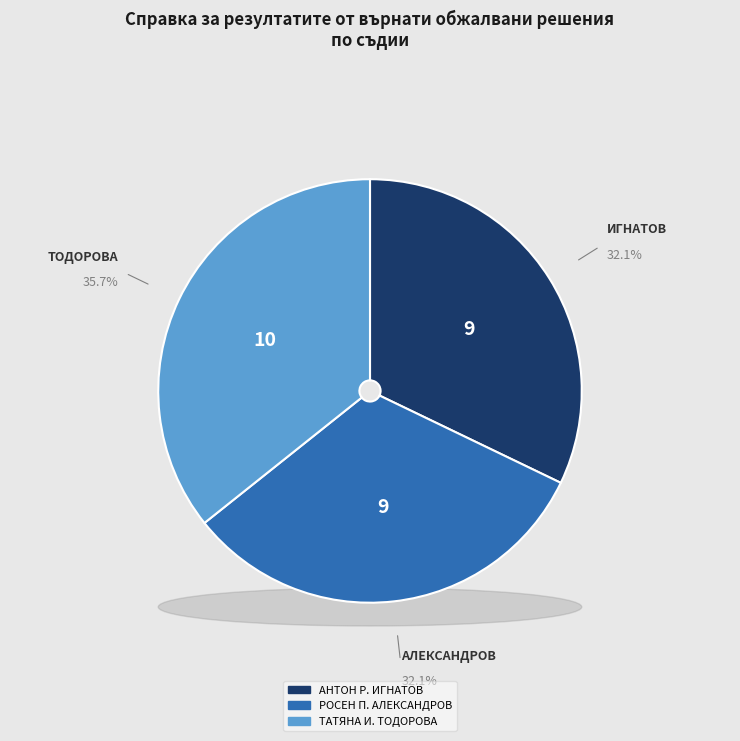

To the nearest percent, what is the average slice percentage?

33%